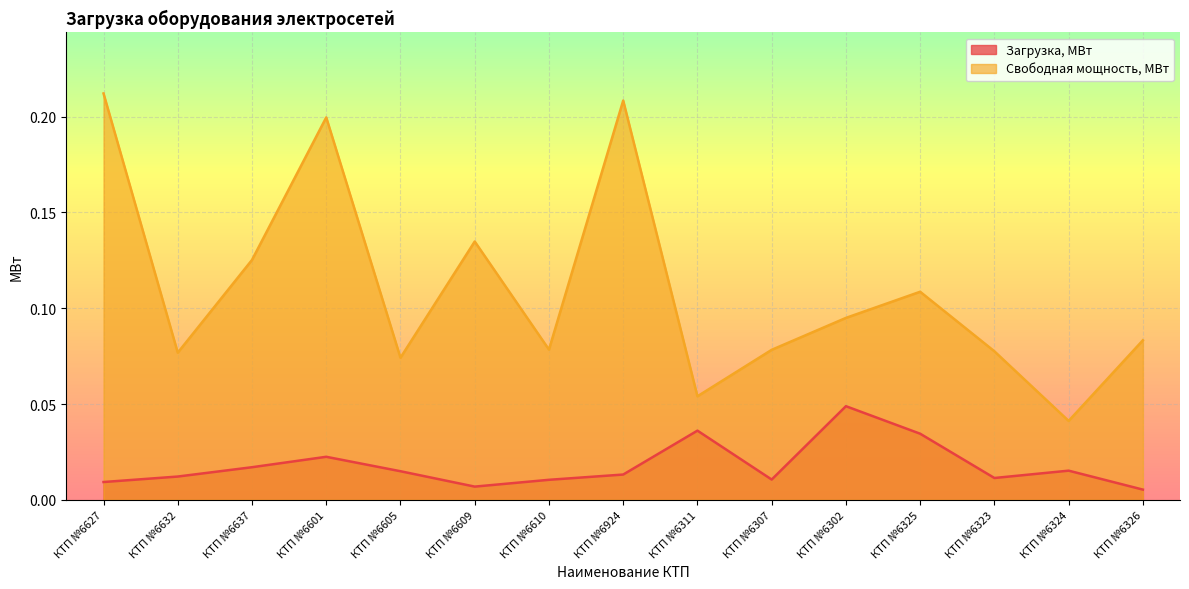

True or false: Загрузка, МВт and Свободная мощность, МВт intersect in this chart.

False